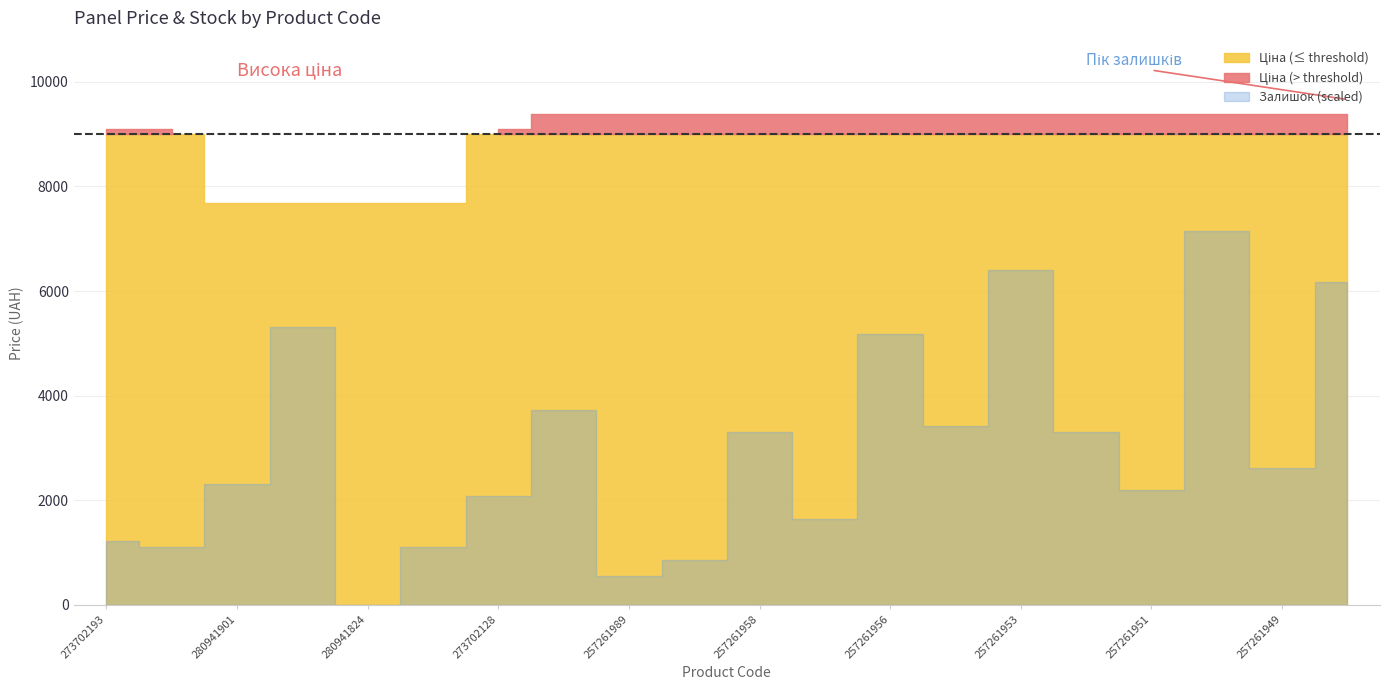

Which series changed the most between 280941901 and 257261951?

Ціна